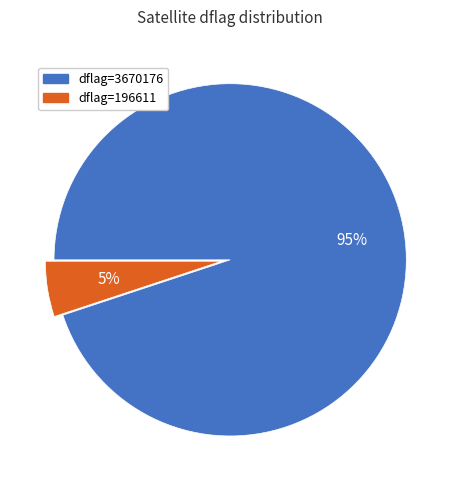

To the nearest percent, what is the average slice percentage?

50%